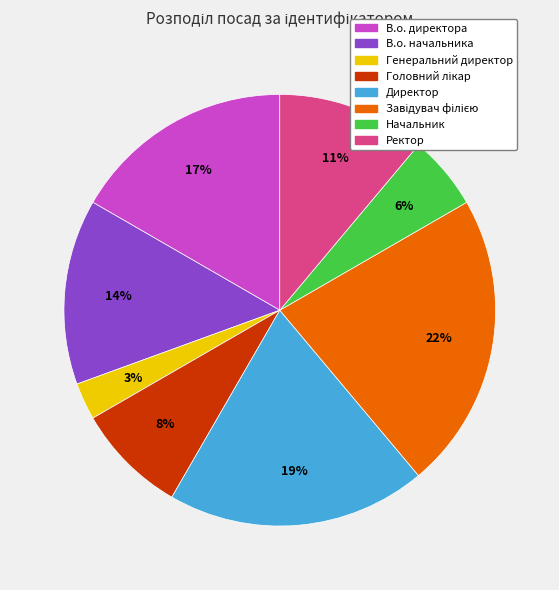

What is the smallest slice in the pie chart?

Генеральний директор